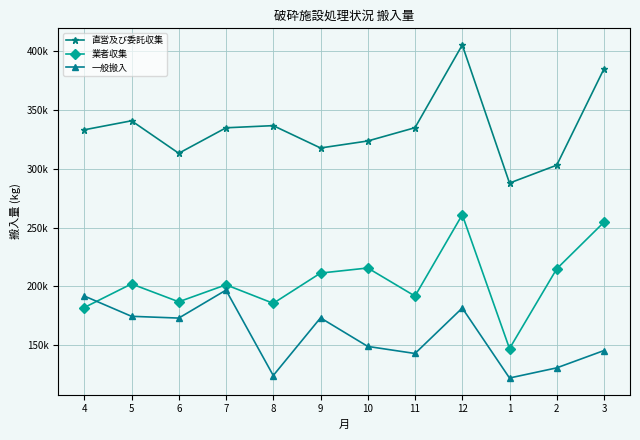

What is the maximum value for 一般搬入?

196930